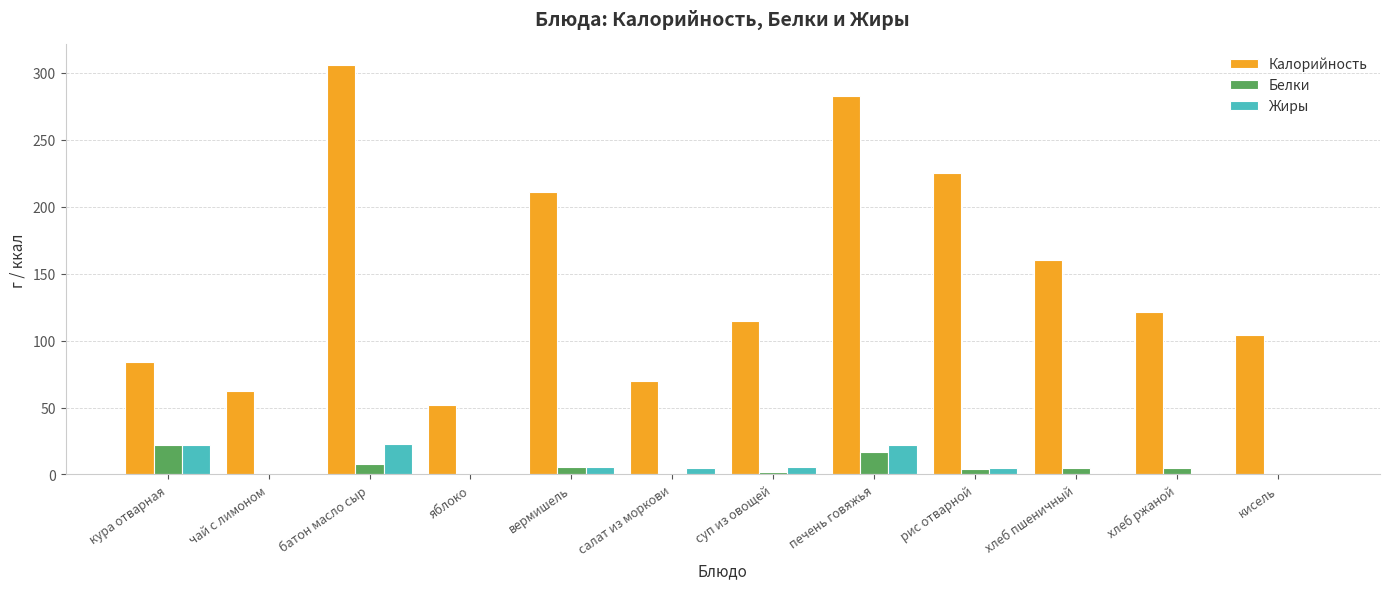

True or false: Калорийность has a value of 225.0 at рис отварной.

True